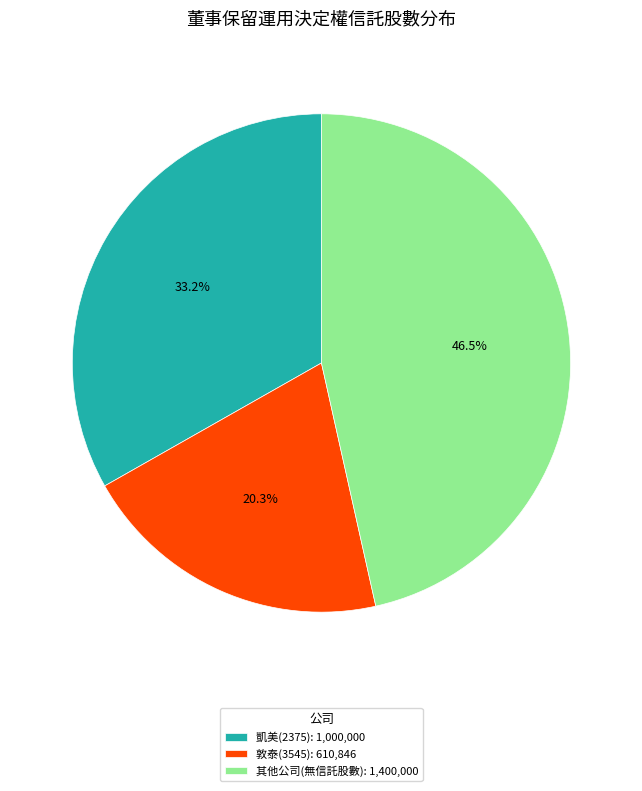

How many segments does this pie chart have?

3